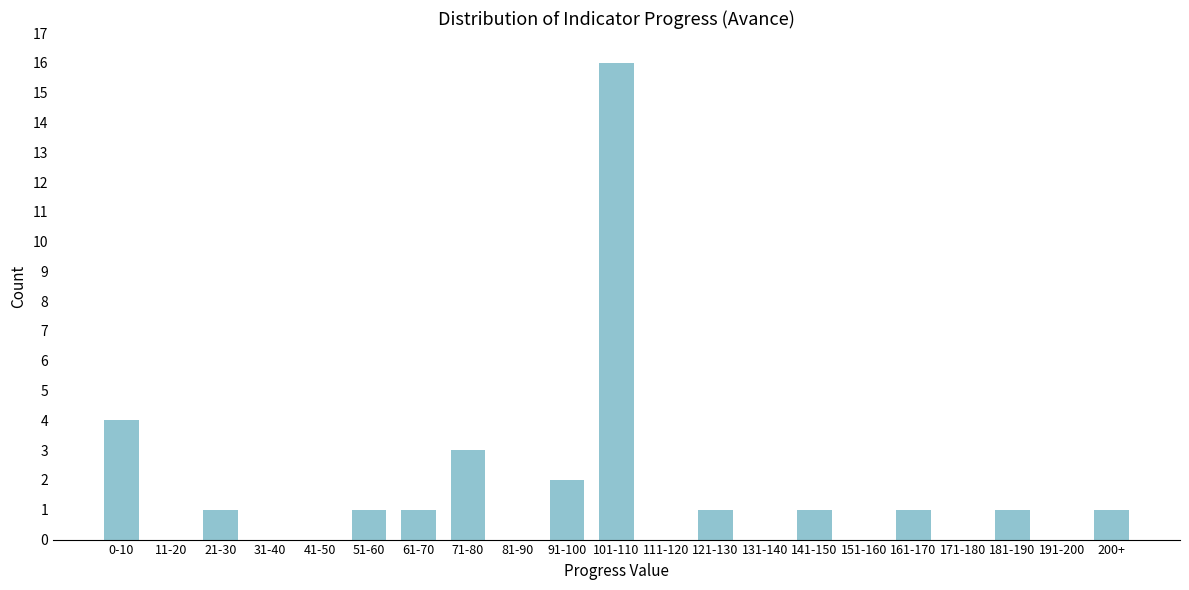

Reading right to left, transcribe all the data shown in this chart.

200+=1	191-200=0	181-190=1	171-180=0	161-170=1	151-160=0	141-150=1	131-140=0	121-130=1	111-120=0	101-110=16	91-100=2	81-90=0	71-80=3	61-70=1	51-60=1	41-50=0	31-40=0	21-30=1	11-20=0	0-10=4